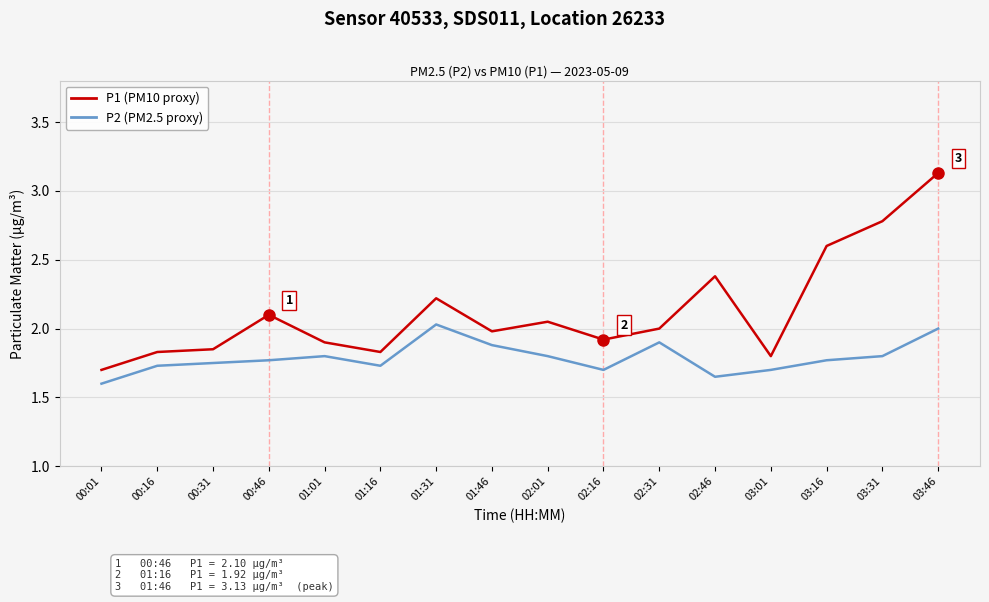

What is the total value across all series at 03:46?

5.1